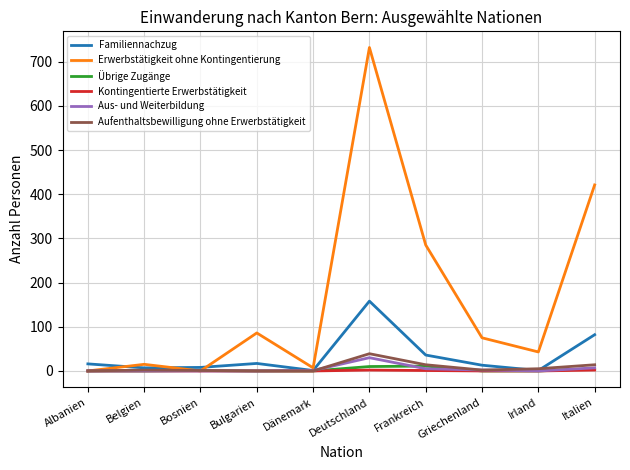

At how many categories does at least one series exceed 67?

5